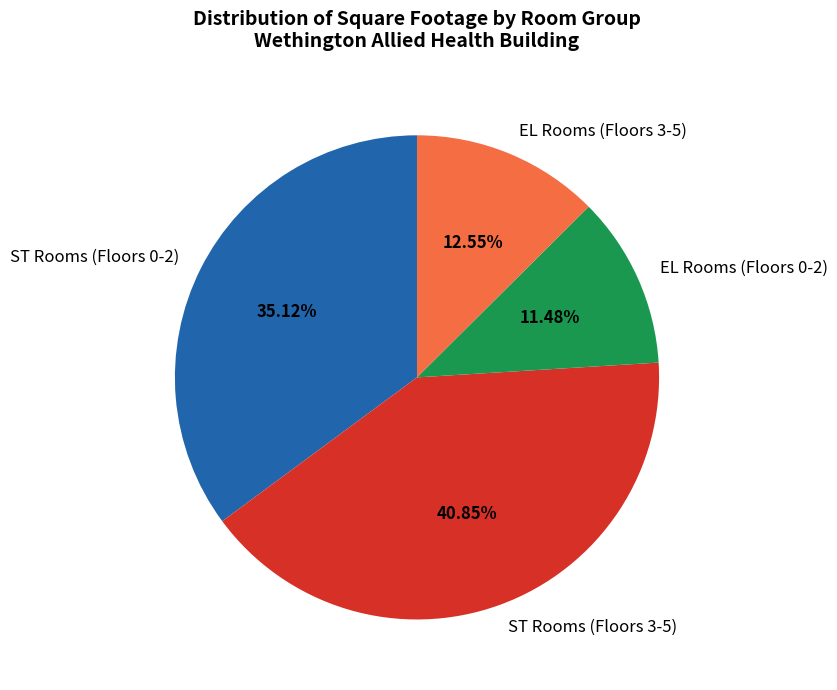

Do ST Rooms (Floors 0-2) and EL Rooms (Floors 0-2) together represent more than half of the pie?

No